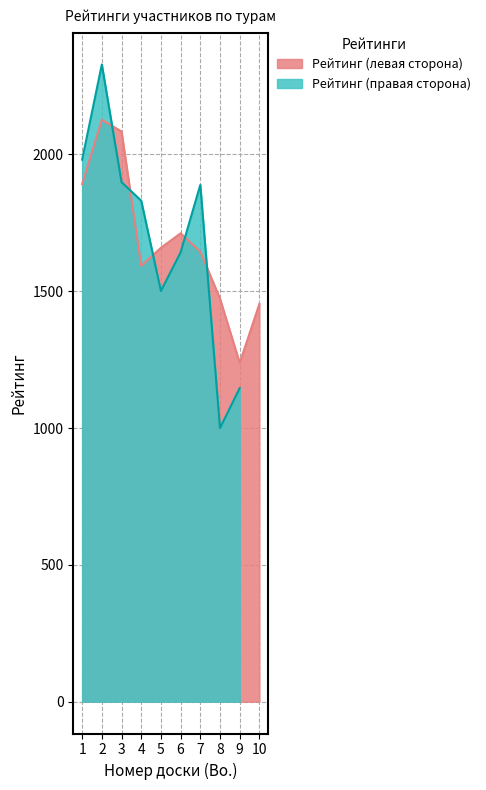

How many values exceed 1659?

4